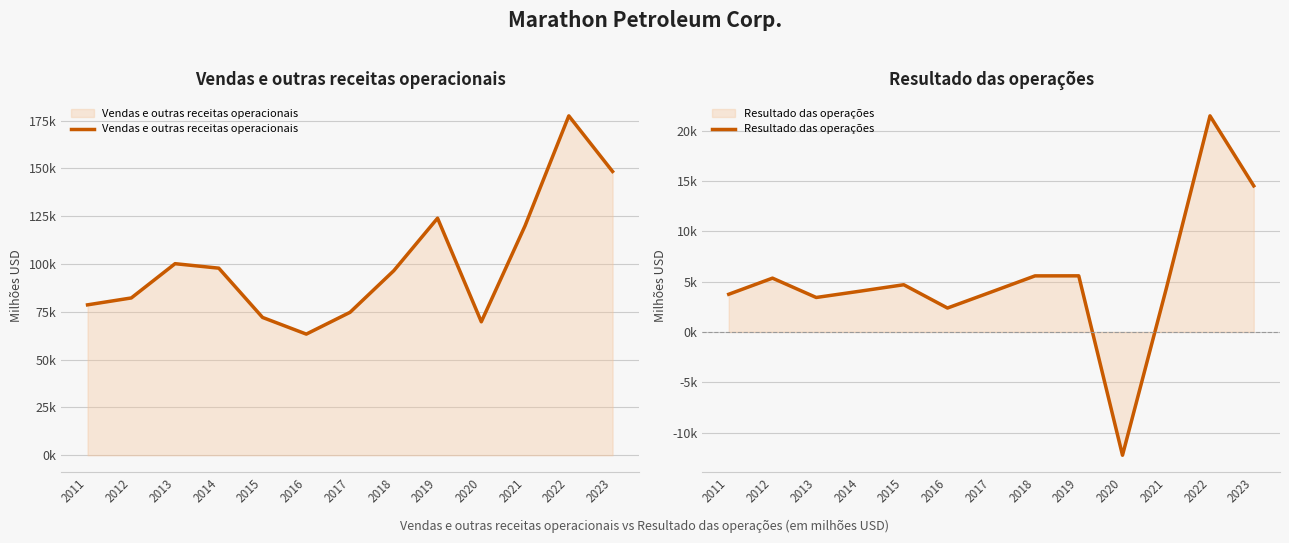

True or false: Resultado das operações and Vendas e outras receitas operacionais cross at least once.

False